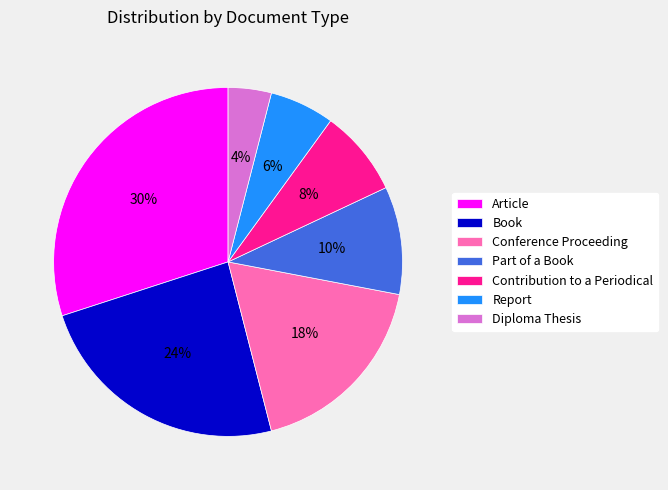

Count the number of slices in the pie.

7